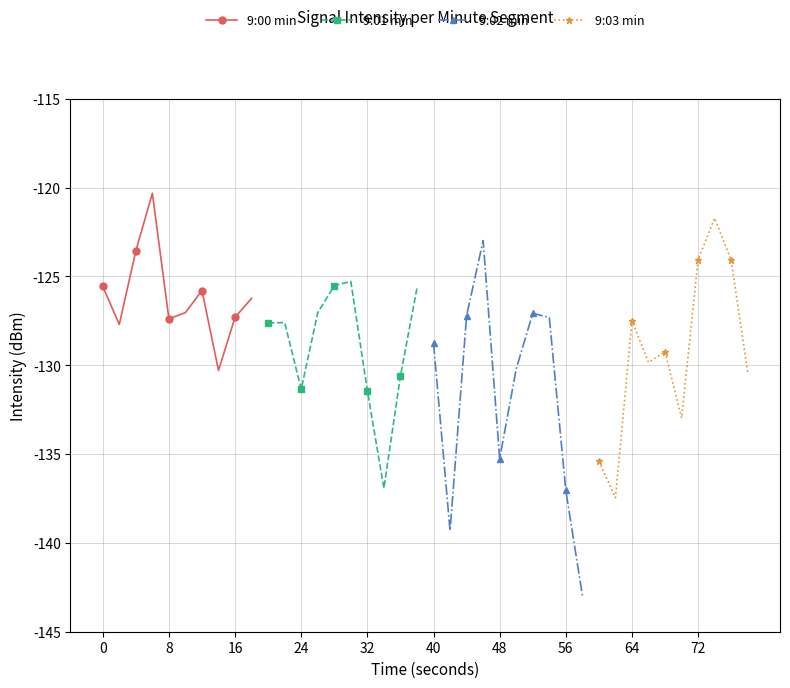

Which series ends up on top after the final intersection of 9:00 min and 9:01 min?

9:01 min